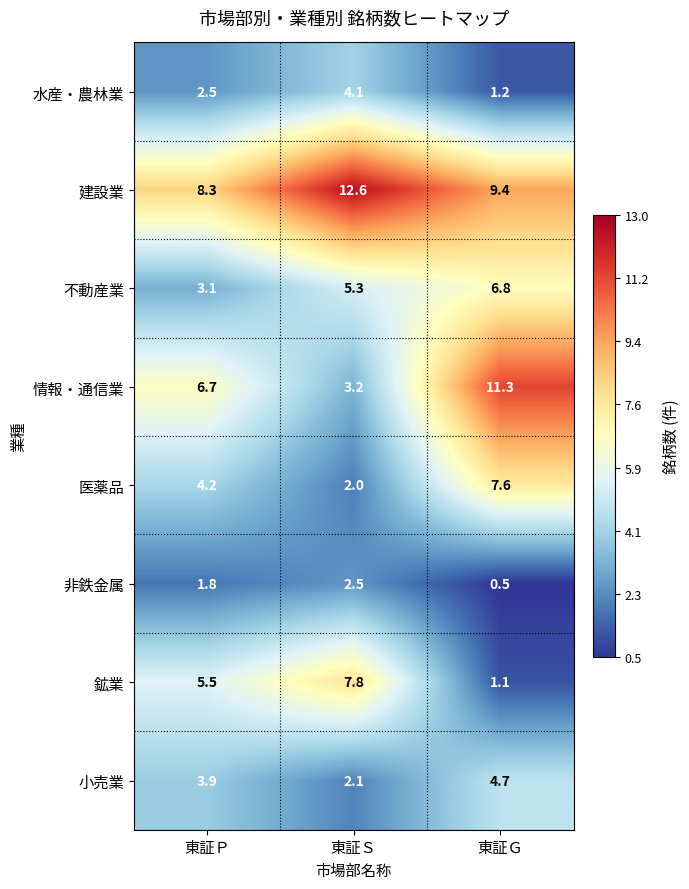

Which label corresponds to the largest value in the chart?

東証Ｓ